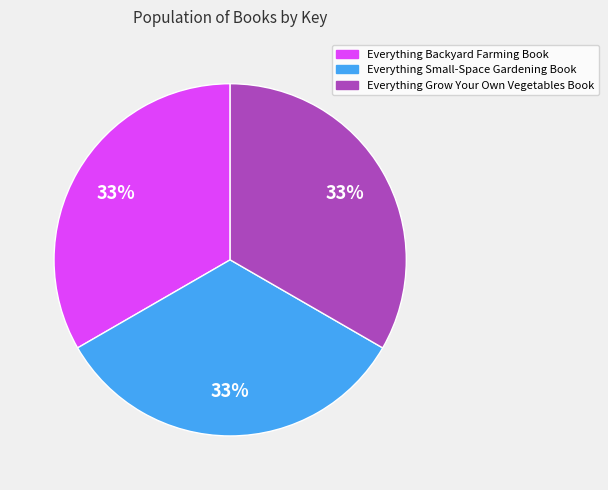

Does Everything Grow Your Own Vegetables Book account for over 50% of the chart?

No